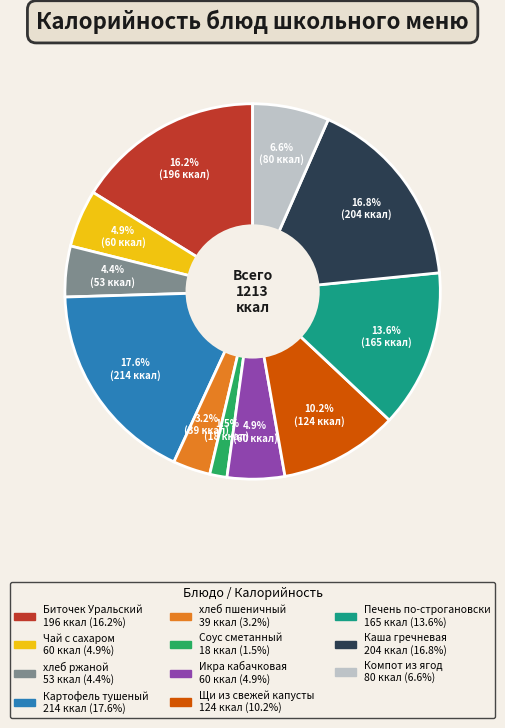

What is the ratio of the value at Картофель тушеный to the value at Чай с сахаром?

3.6